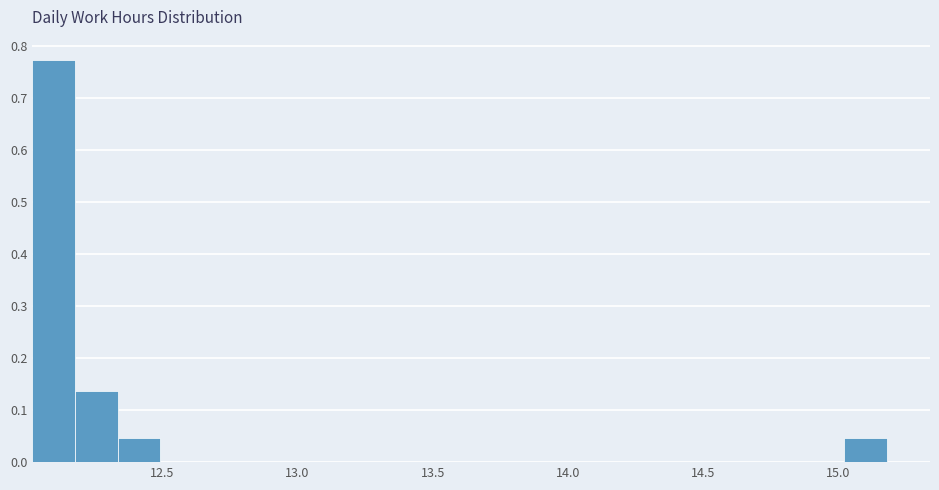

Read against the x-axis, roughly where is the centre of the tallest bar?

12.10